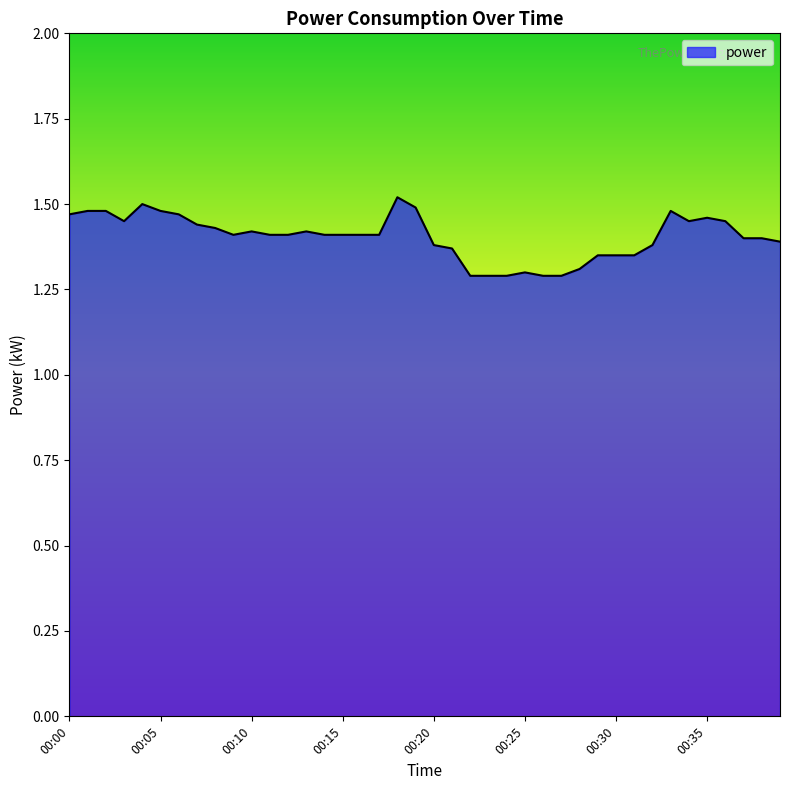

What is the smallest value displayed?

1.3